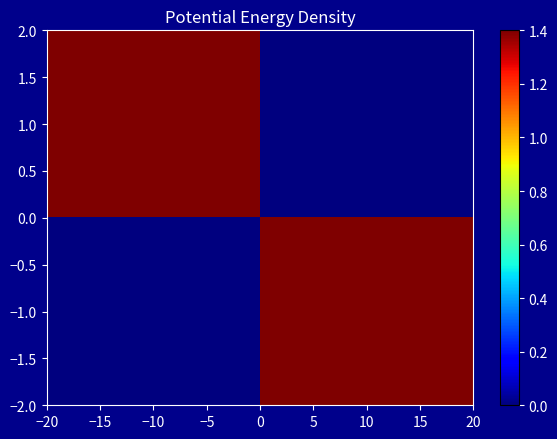

Reading left to right, list all the values displayed in this chart.

1.0: −10=1.4	10=0.0
−1.0: −10=0.0	10=1.4